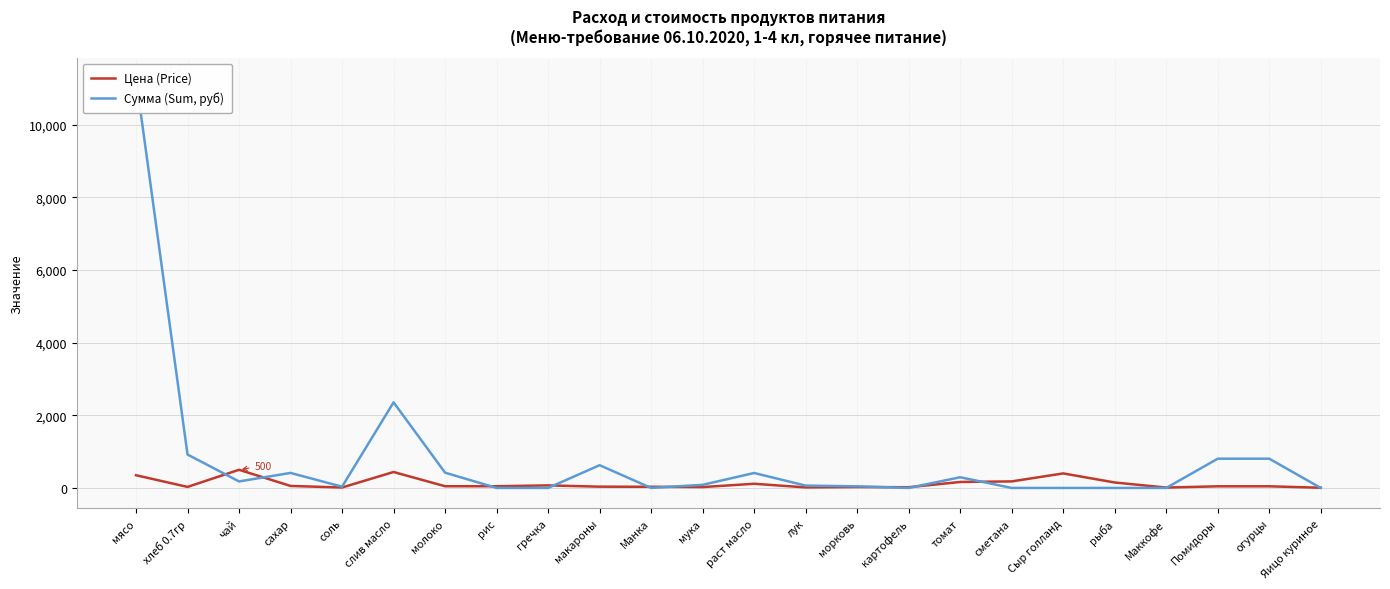

Which series ends up on top after the final intersection of Сумма (Sum, руб) and Цена (Price)?

Цена (Price)